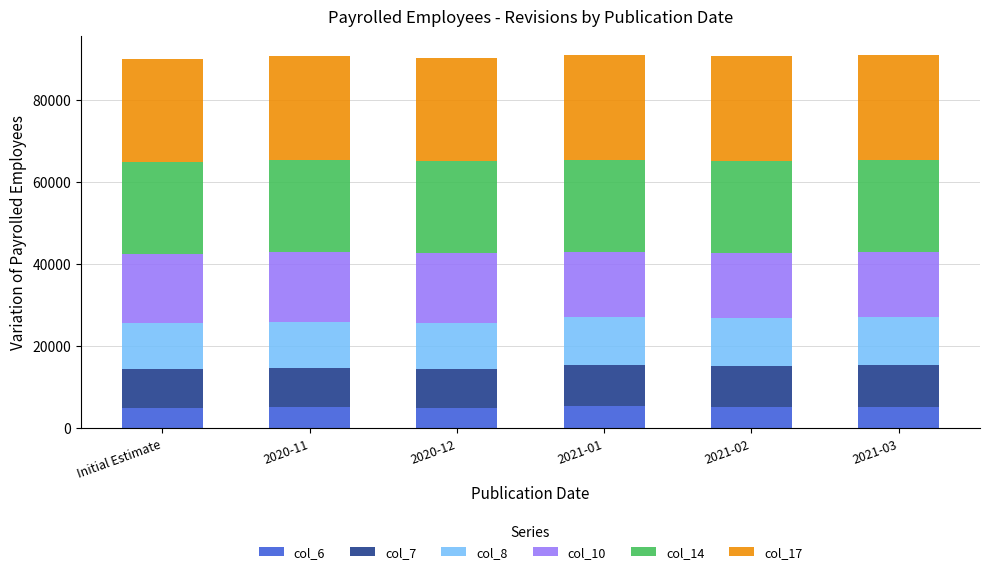

What is the lowest value of the col_6 series?

5000